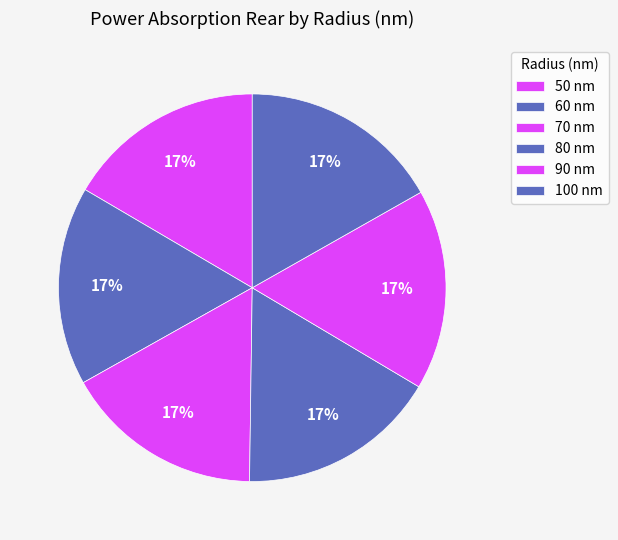

Count the number of slices in the pie.

6